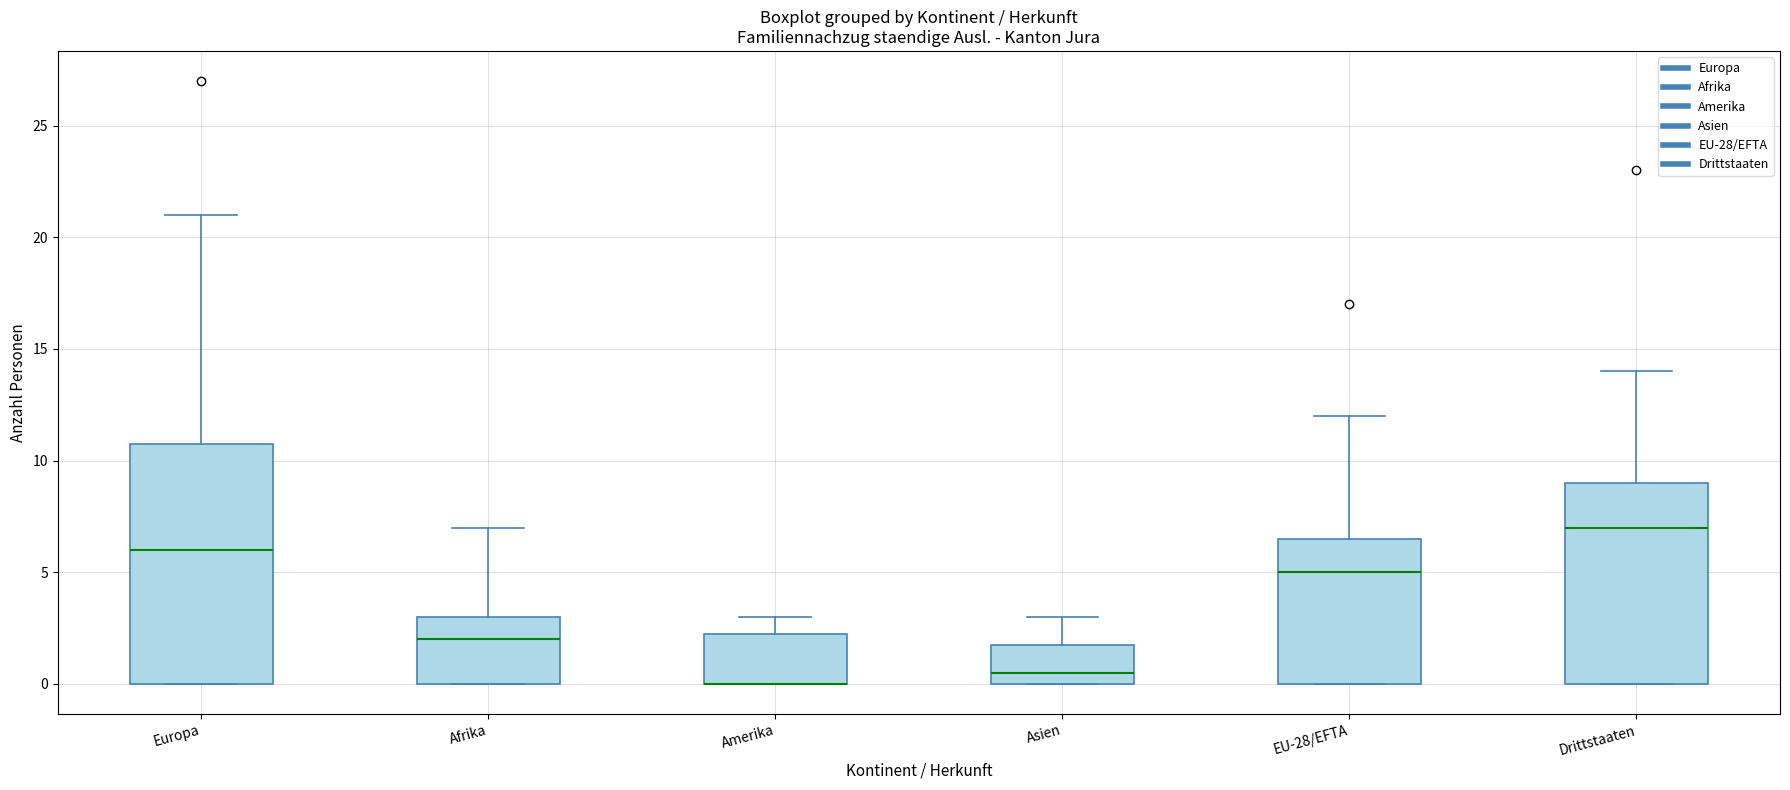

Where is the upper edge of the box for Europa on the y-axis? The values are not printed on the chart, so give them approximately, as read against the axis.

11.0